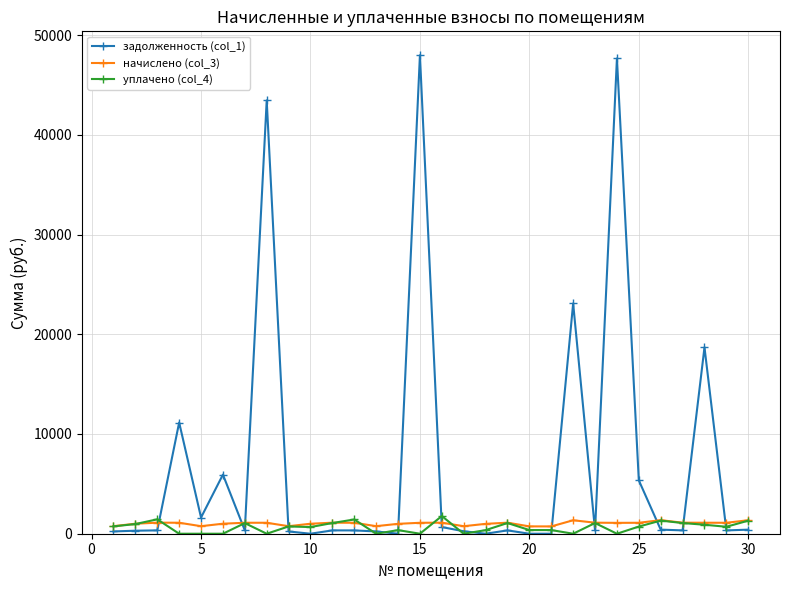

True or false: уплачено (col_4) has more than 2 interior local peaks.

True